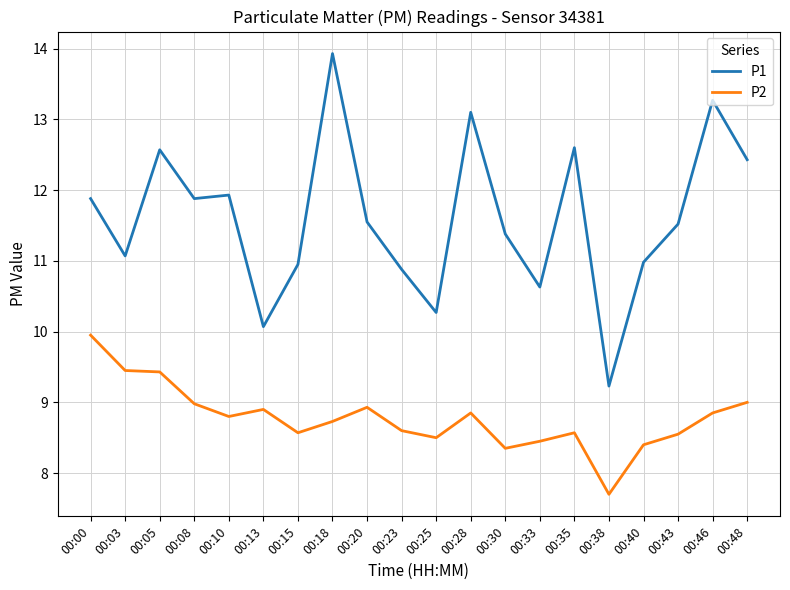

List the series in order of their peak value, highest first.

P1, P2